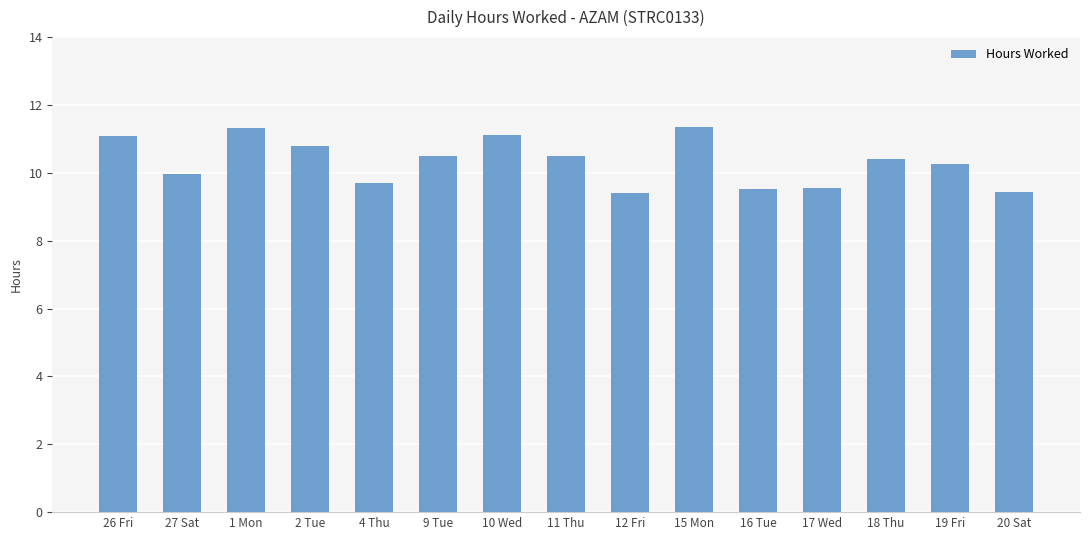

Is it true that the value at 12 Fri is 2.8?

False